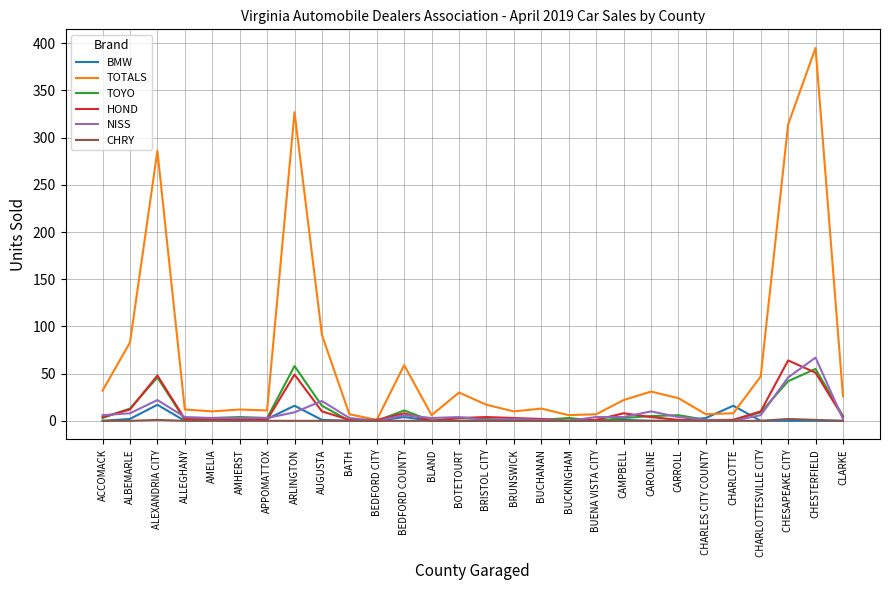

Which series has the largest range (max minus min)?

TOTALS